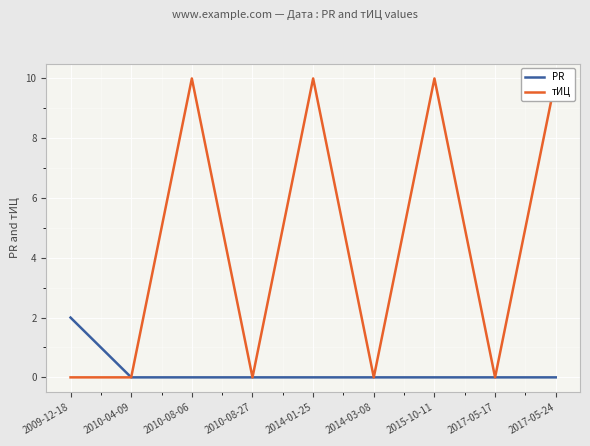

Reading right to left, what are all the values shown in this chart?

PR: 2017-05-24=0	2017-05-17=0	2015-10-11=0	2014-03-08=0	2014-01-25=0	2010-08-27=0	2010-08-06=0	2010-04-09=0	2009-12-18=2
тИЦ: 2017-05-24=10	2017-05-17=0	2015-10-11=10	2014-03-08=0	2014-01-25=10	2010-08-27=0	2010-08-06=10	2010-04-09=0	2009-12-18=0